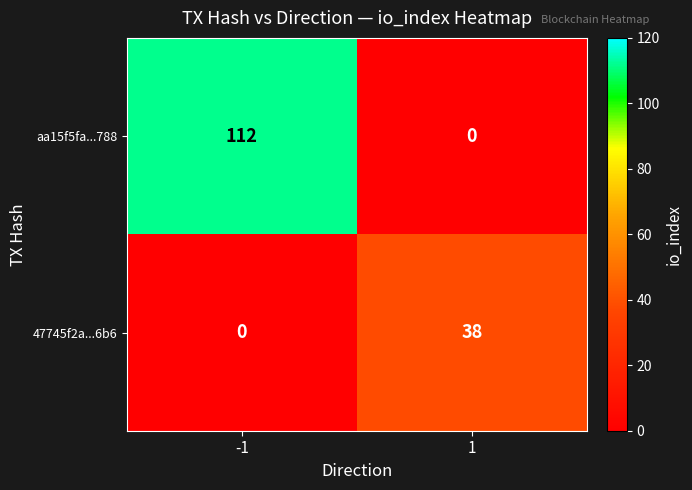

Between -1 and 1, which series saw the biggest shift?

aa15f5fa...788